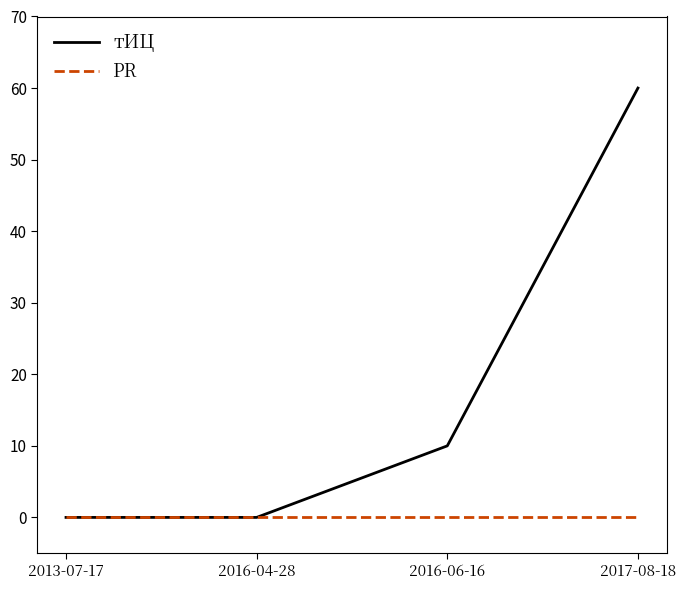

Reading left to right, what are all the values shown in this chart?

тИЦ: 2013-07-17=0	2016-04-28=0	2016-06-16=10	2017-08-18=60
PR: 2013-07-17=0	2016-04-28=0	2016-06-16=0	2017-08-18=0